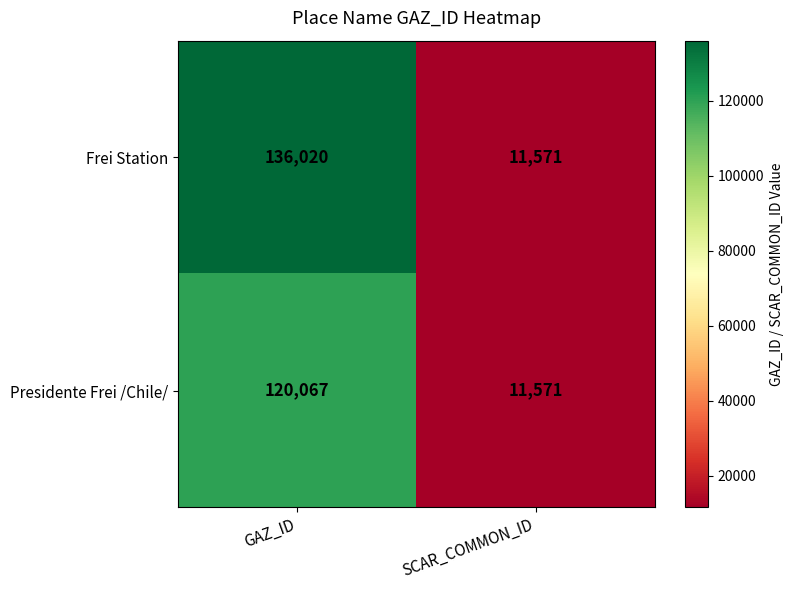

Which category has the lowest value across all series?

SCAR_COMMON_ID